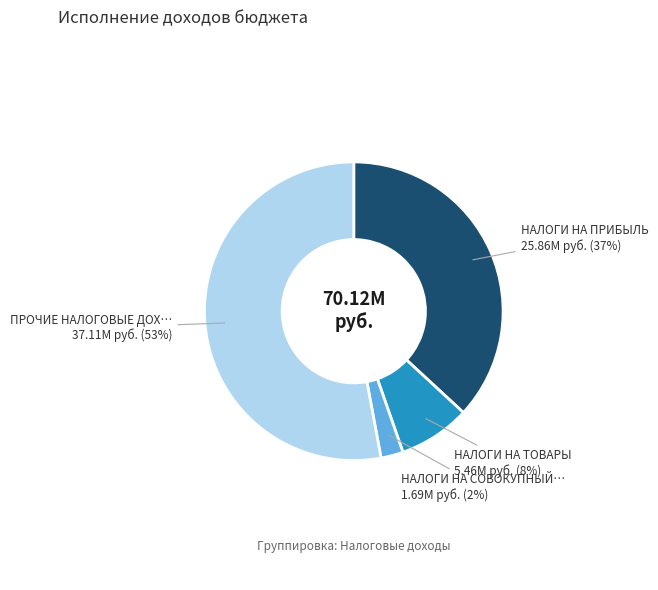

To the nearest percent, what is the average slice percentage?

25%